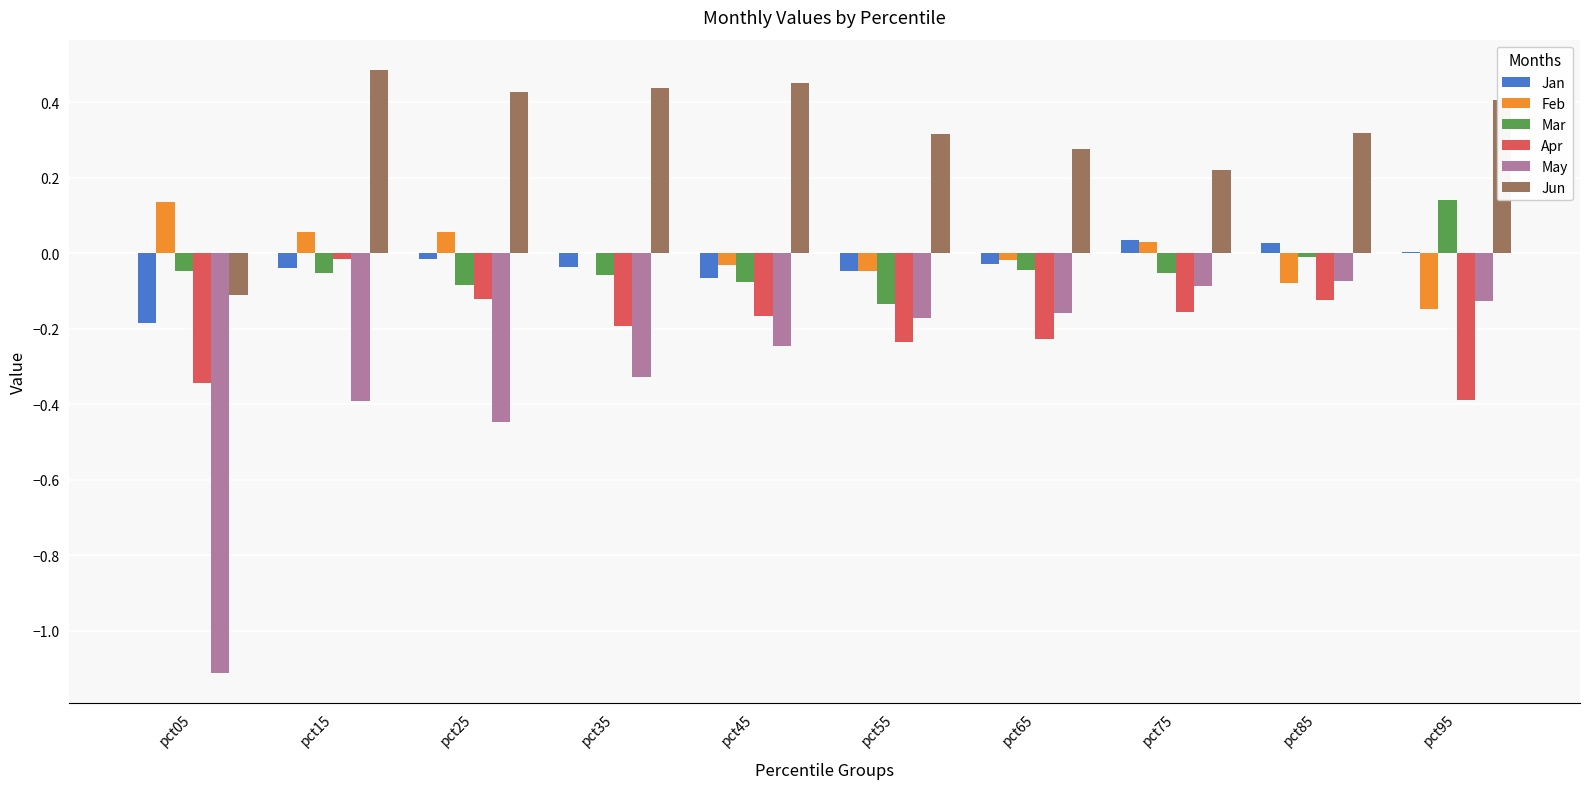

True or false: Mar has a value of -0.0 at pct25.

False